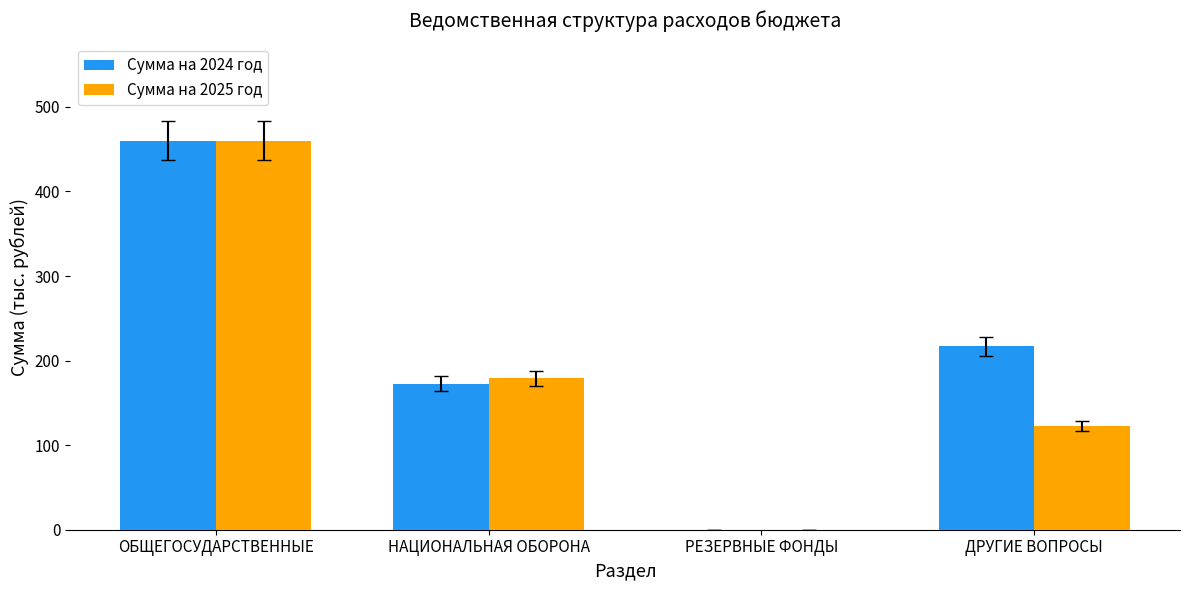

Between ОБЩЕГОСУДАРСТВЕННЫЕ and ДРУГИЕ ВОПРОСЫ, which series saw the biggest shift?

Сумма на 2025 год